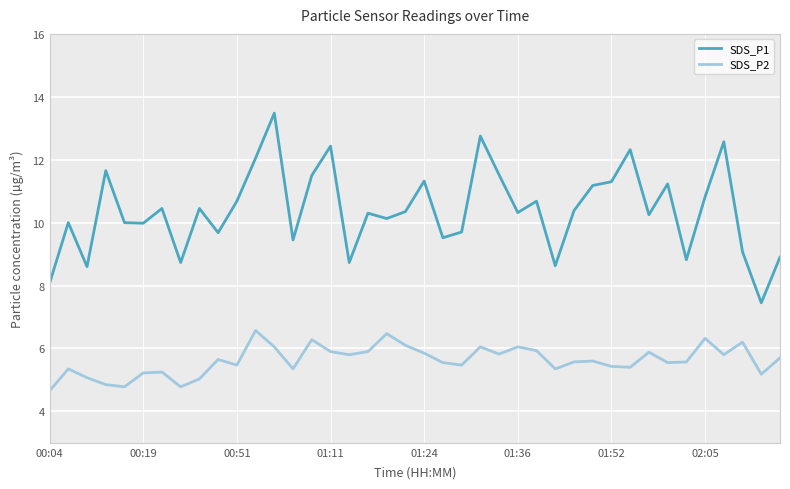

Which series has the largest total across all categories?

SDS_P1